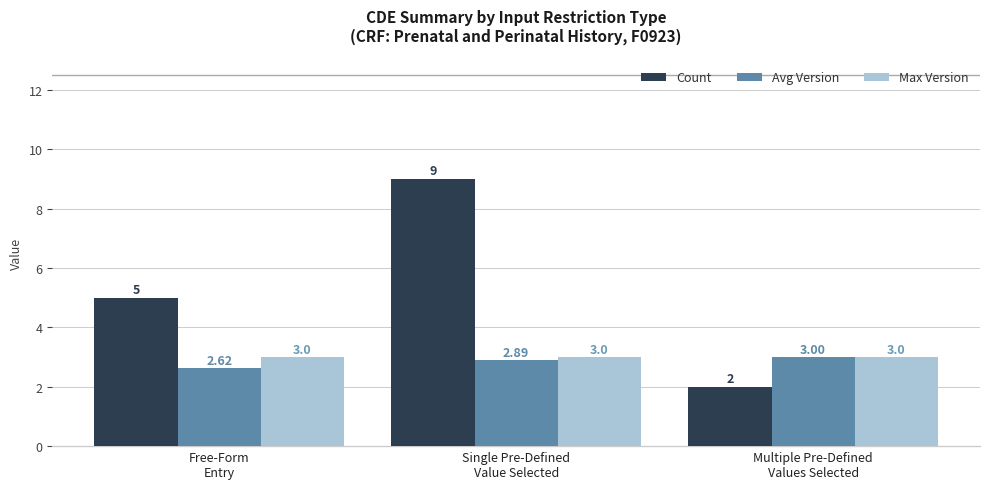

At which category is the sum across all series the highest?

Single Pre-Defined
Value Selected